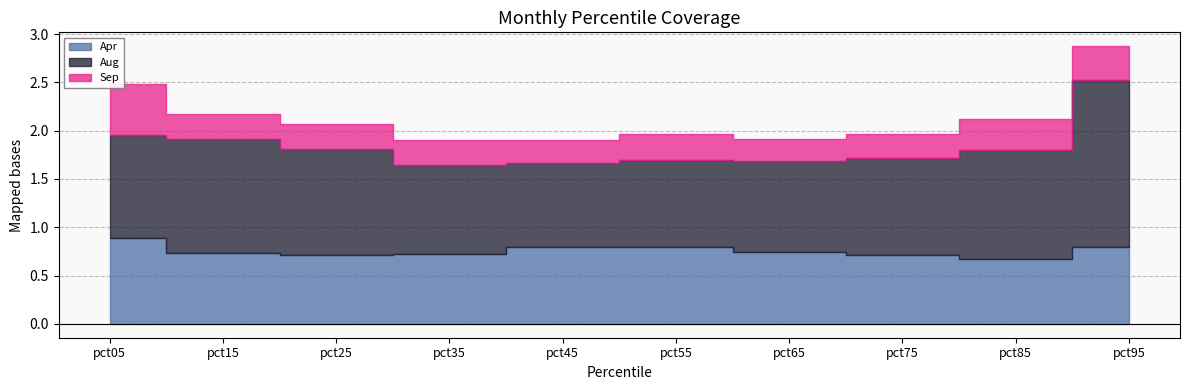

What are all the series names shown in the legend?

Apr, Aug, Sep